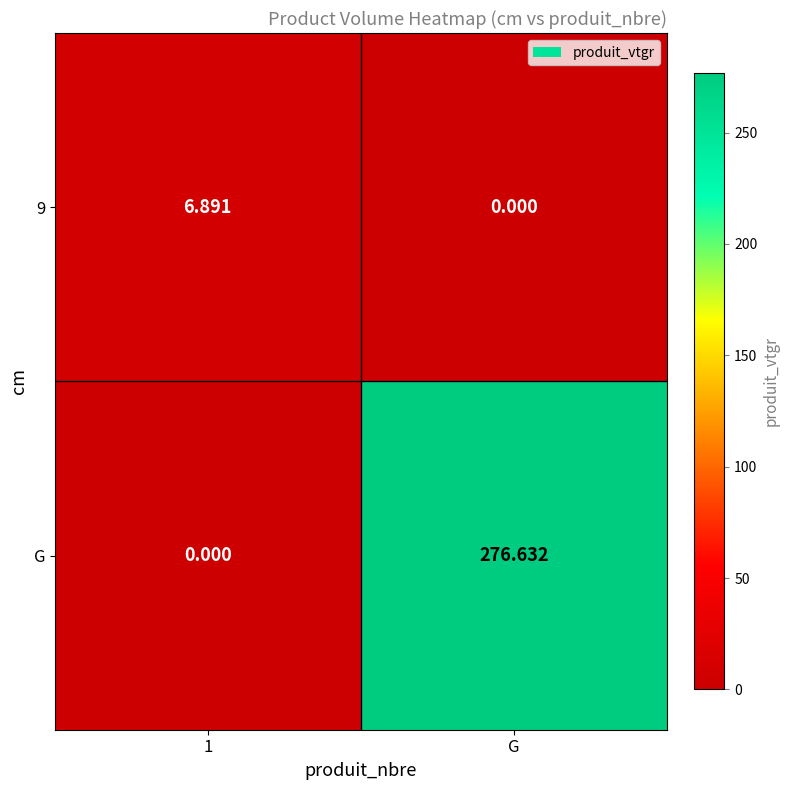

List the series in order of their peak value, lowest first.

9, G